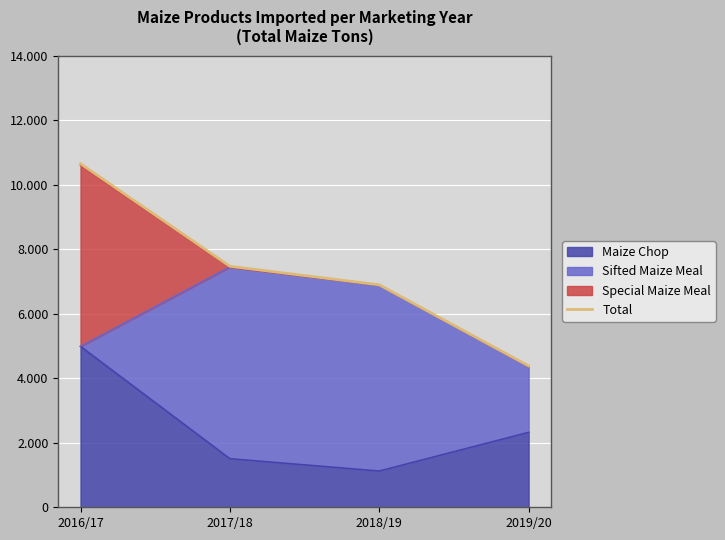

Count the number of values greater than 7469.

1